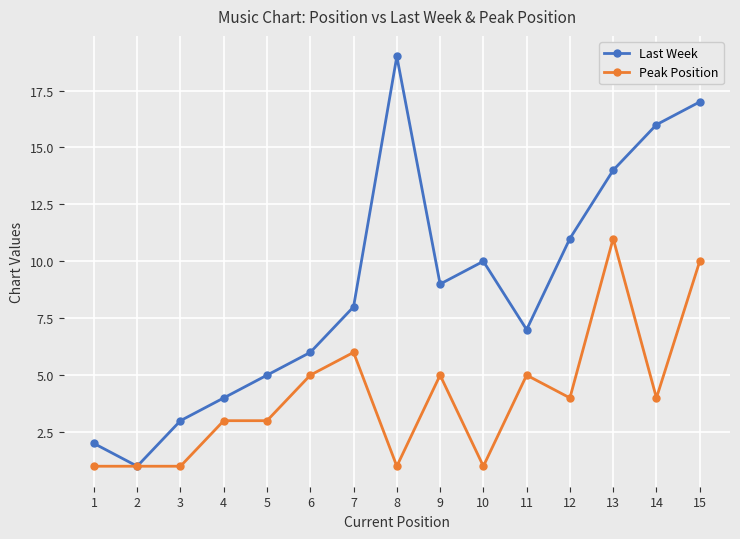

At 12, list the series in order from largest to smallest.

Last Week, Peak Position